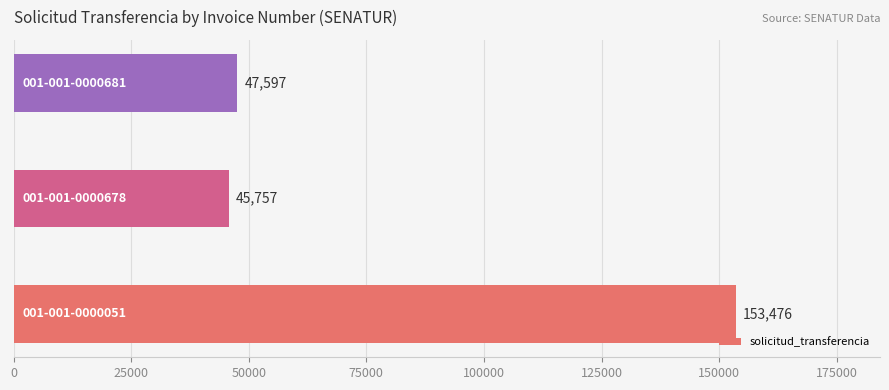

What is the maximum value shown in the chart?

153476